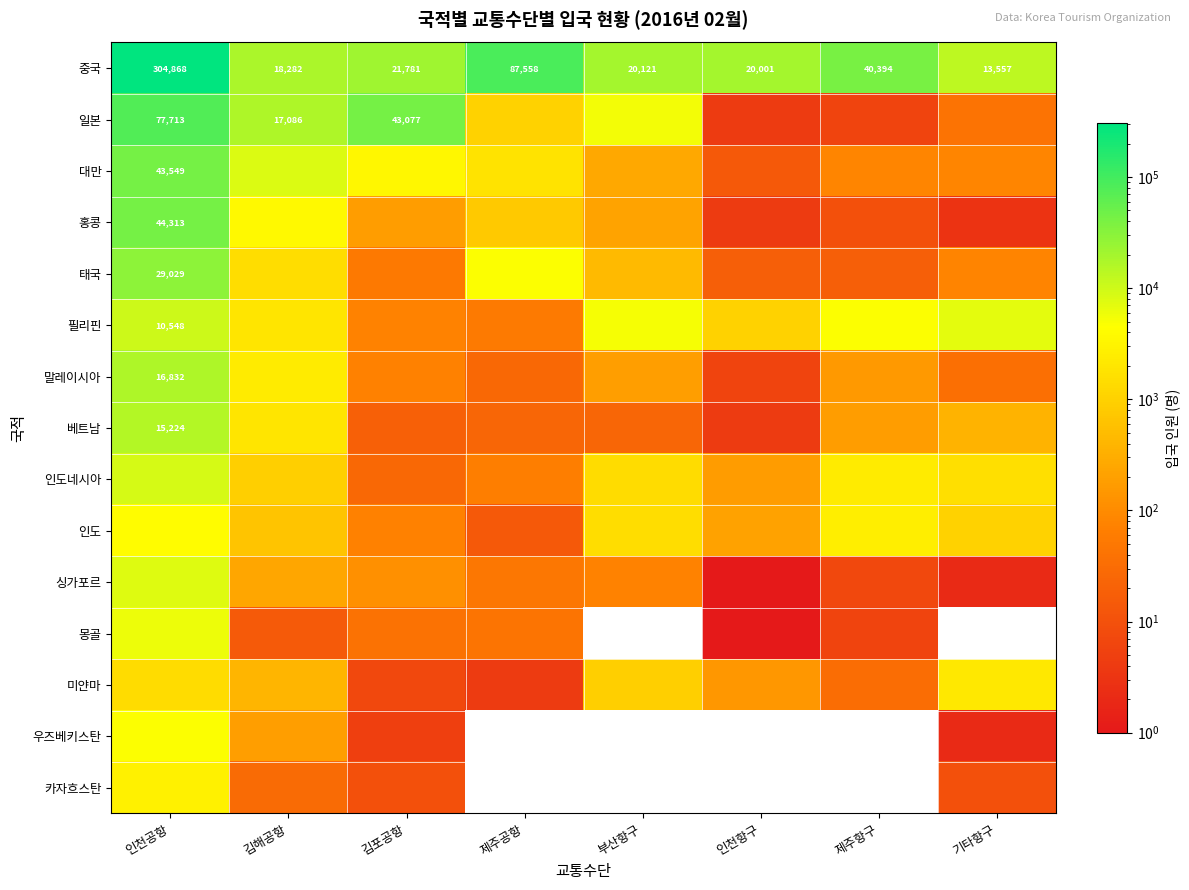

True or false: 싱가포르 has a value of 1 at 기타항구.

False